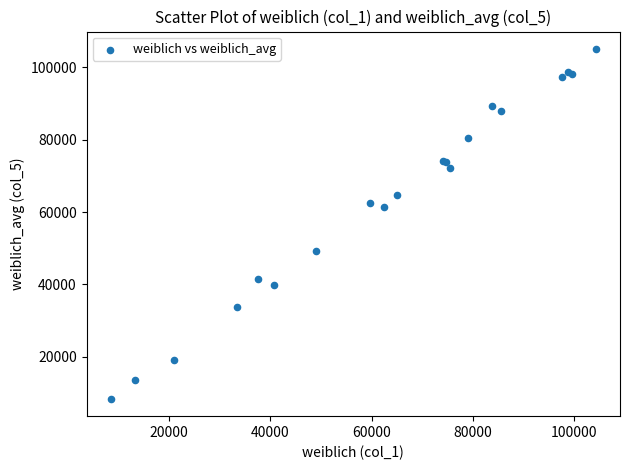

What Y value in the scatter plot is closest to 56730?

61324